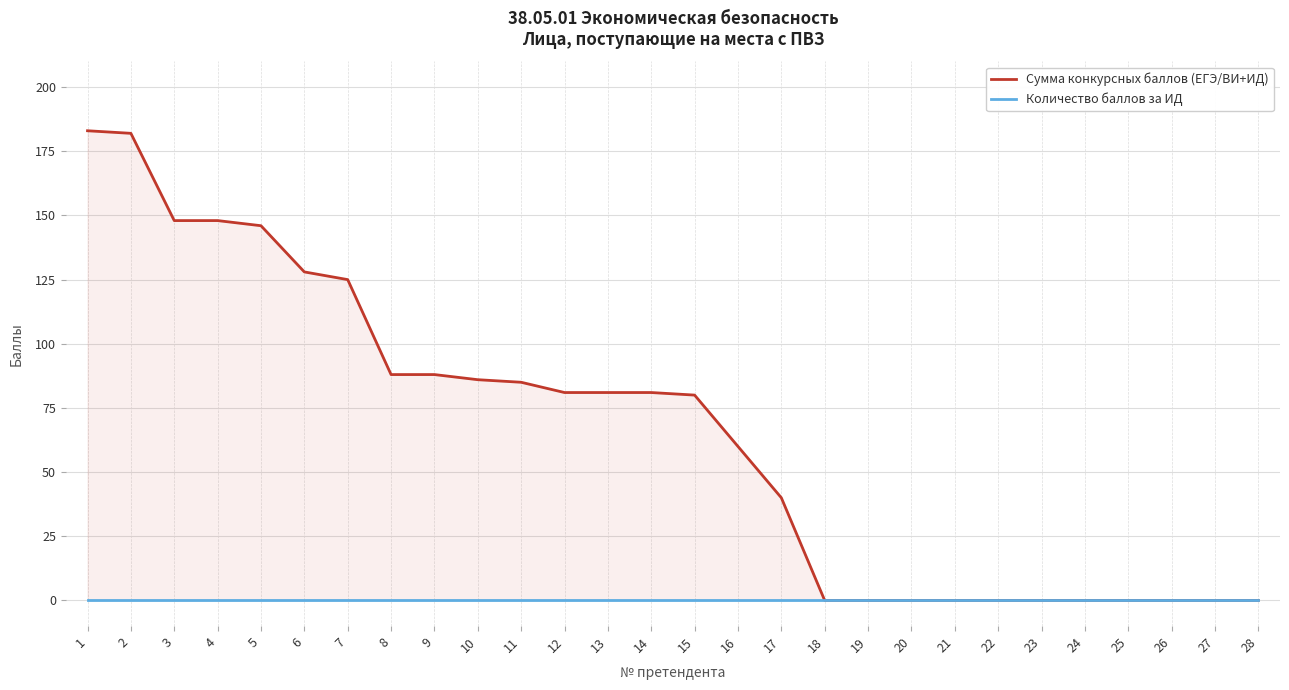

Reading right to left, extract all data points from this chart.

Сумма конкурсных баллов (ЕГЭ/ВИ+ИД): 0	0	0	0	0	0	0	0	0	0	0	40	60	80	81	81	81	85	86	88	88	125	128	146	148	148	182	183
Количество баллов за ИД: 0	0	0	0	0	0	0	0	0	0	0	0	0	0	0	0	0	0	0	0	0	0	0	0	0	0	0	0